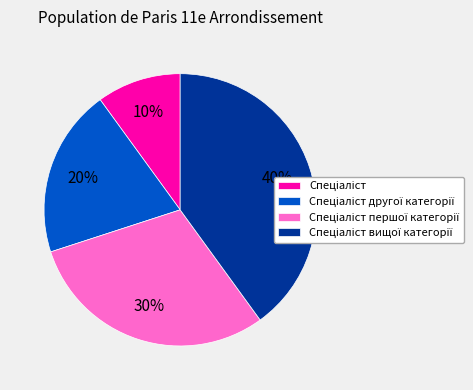

Does any single category account for the majority?

No